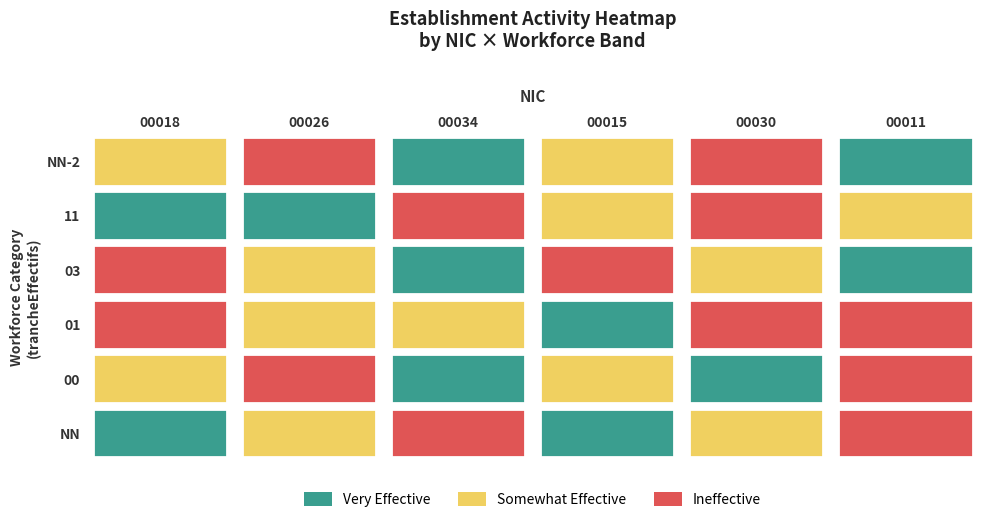

What is the difference between the maximum and minimum values in the 00034 series?

2